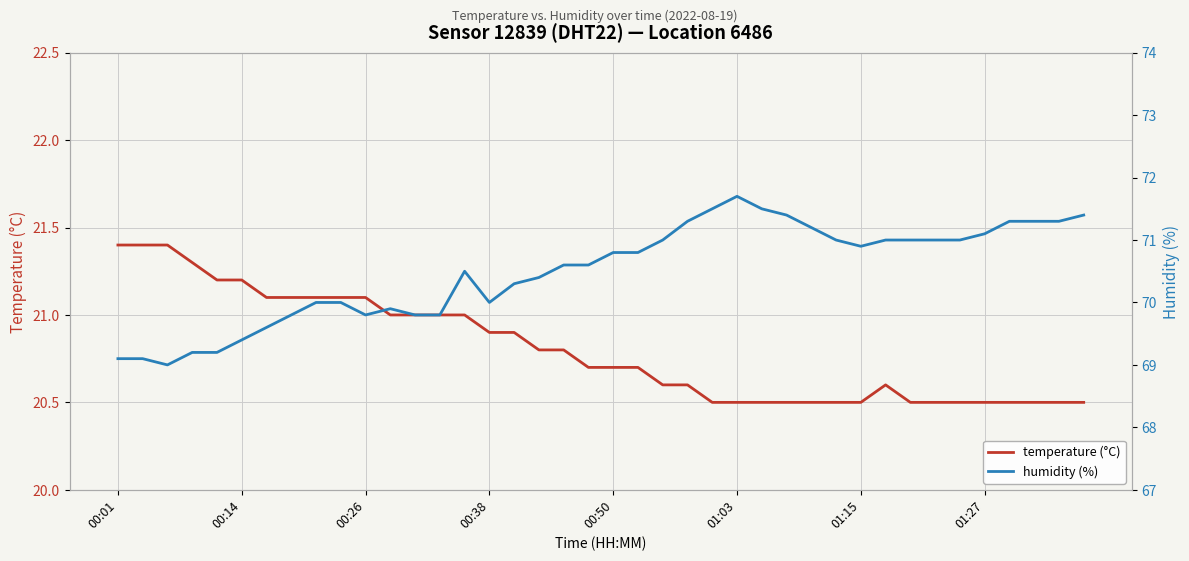

True or false: temperature (°C) and humidity (%) intersect in this chart.

False